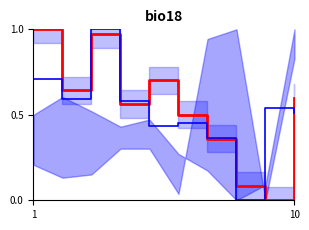

Is the value of Ref. / Doc. at 4 greater than the value of Cites / Doc. (2years) at 2?

No